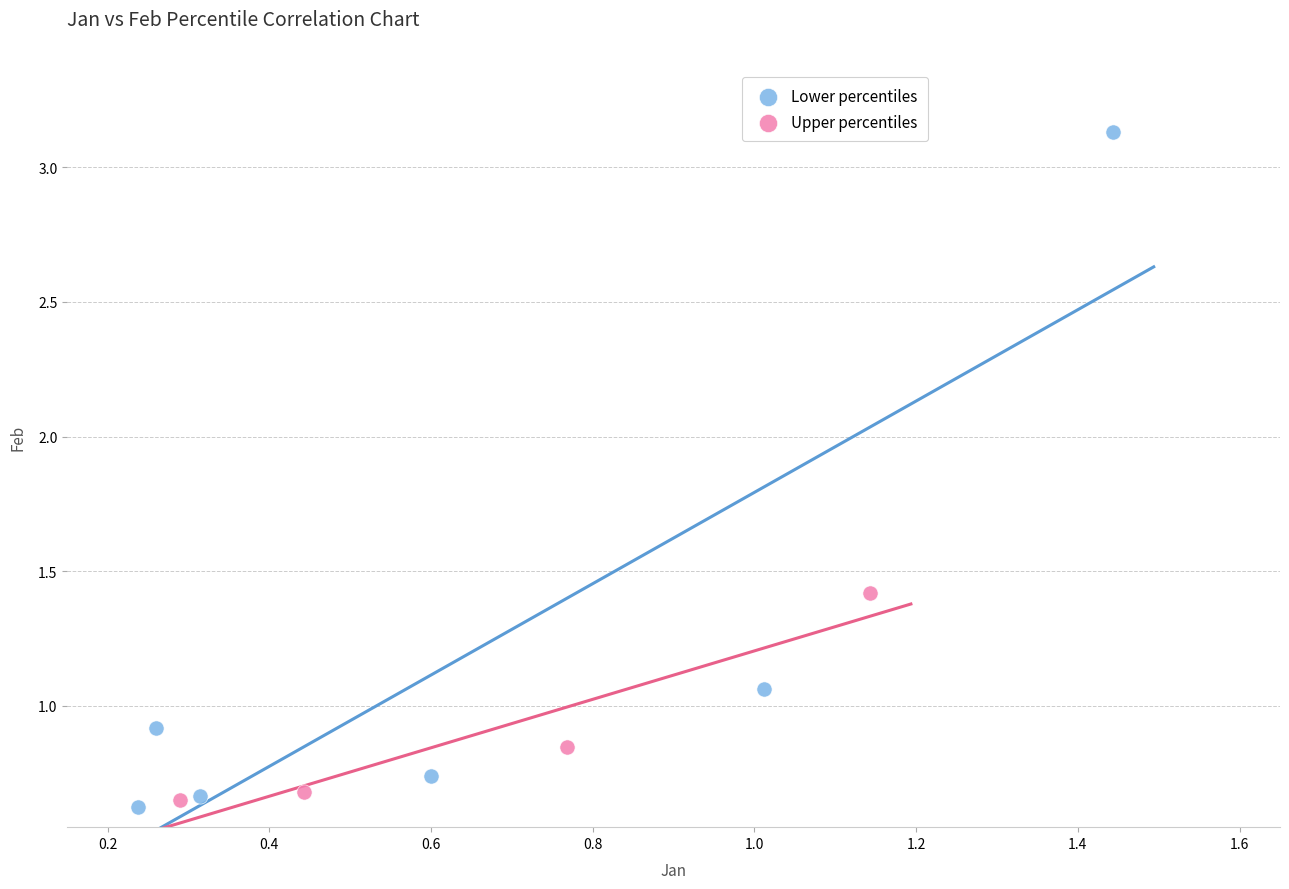

Which series contains the highest Y value?

Lower percentiles